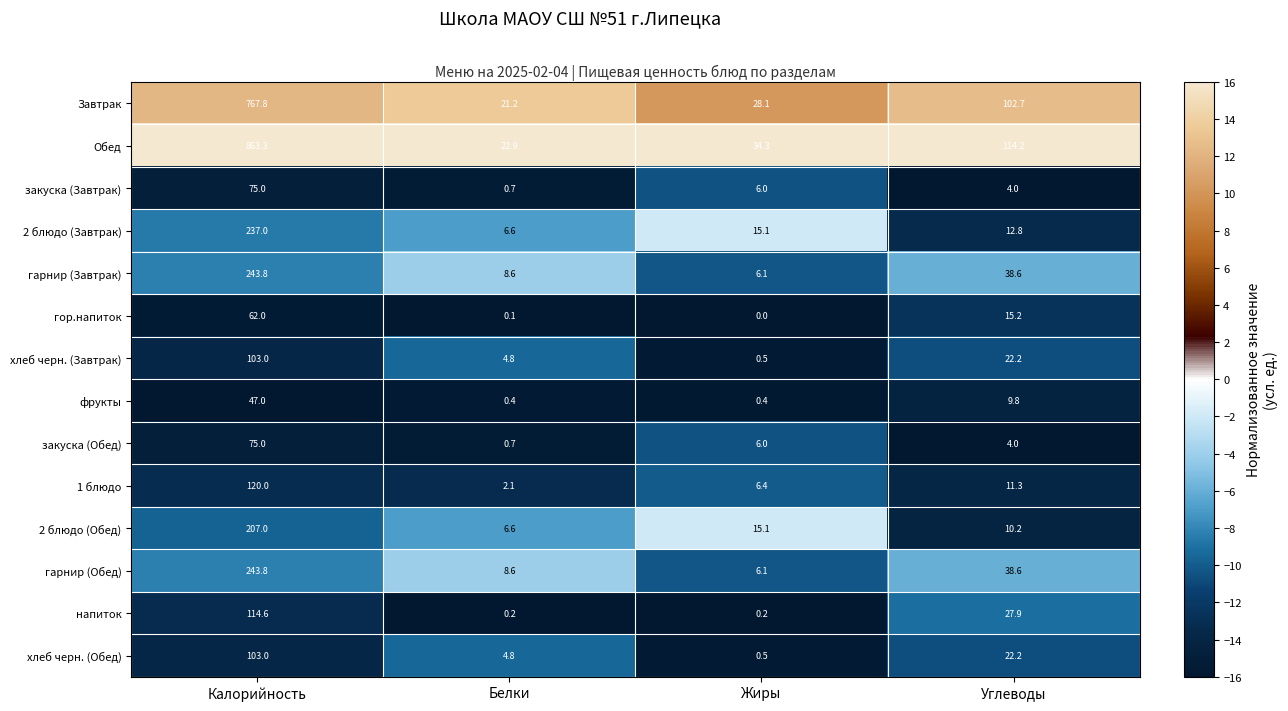

What value does the хлеб черн. (Обед) series have at Белки?

4.8